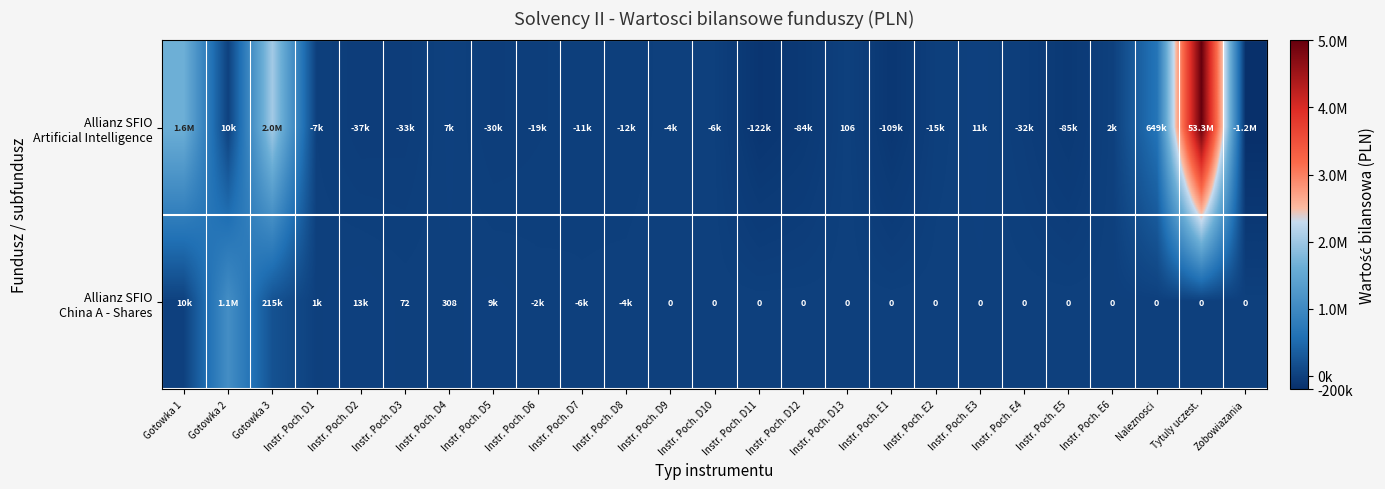

What value does the Allianz SFIO Artificial Intelligence series have at Instr. Poch. E1?

-108994.6